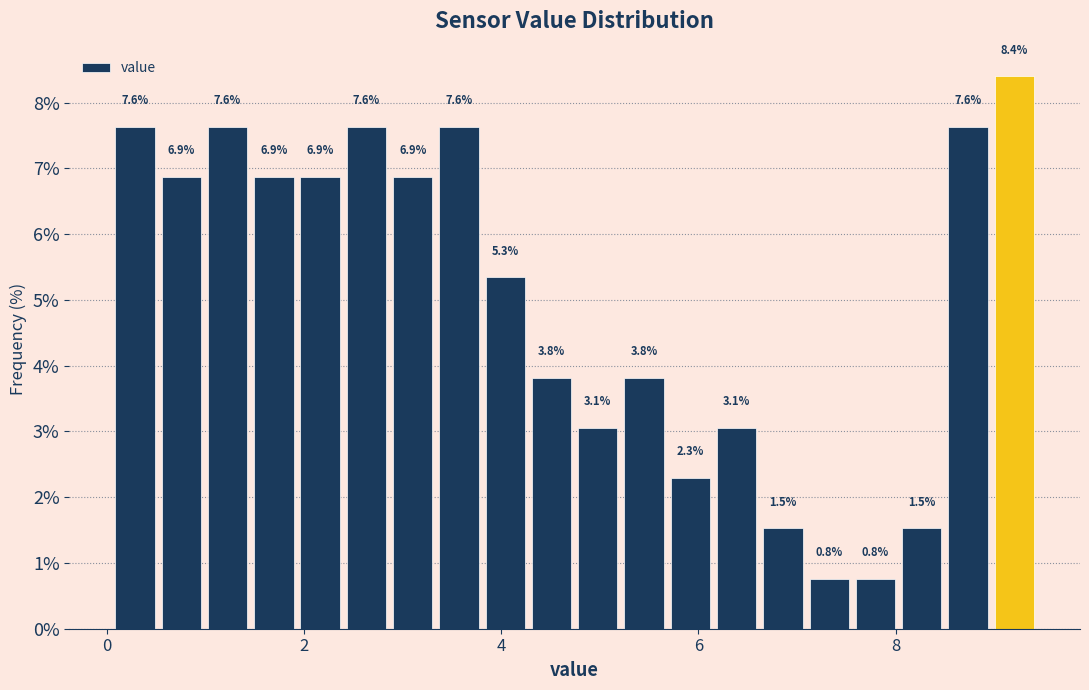

Around what value on the x-axis is the tallest bar? Give the approximate position of its centre, as read against the axis.

9.2